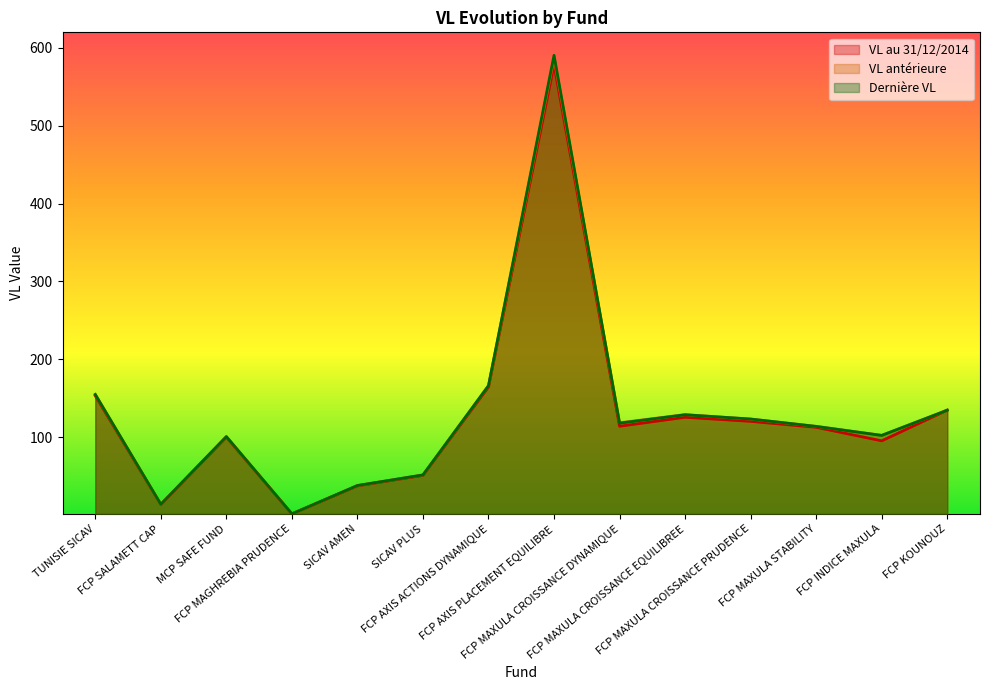

What position from the right is FCP MAXULA CROISSANCE DYNAMIQUE?

6